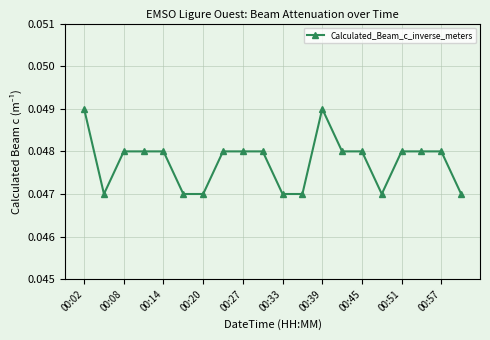

What is the sum of all values?

1.0